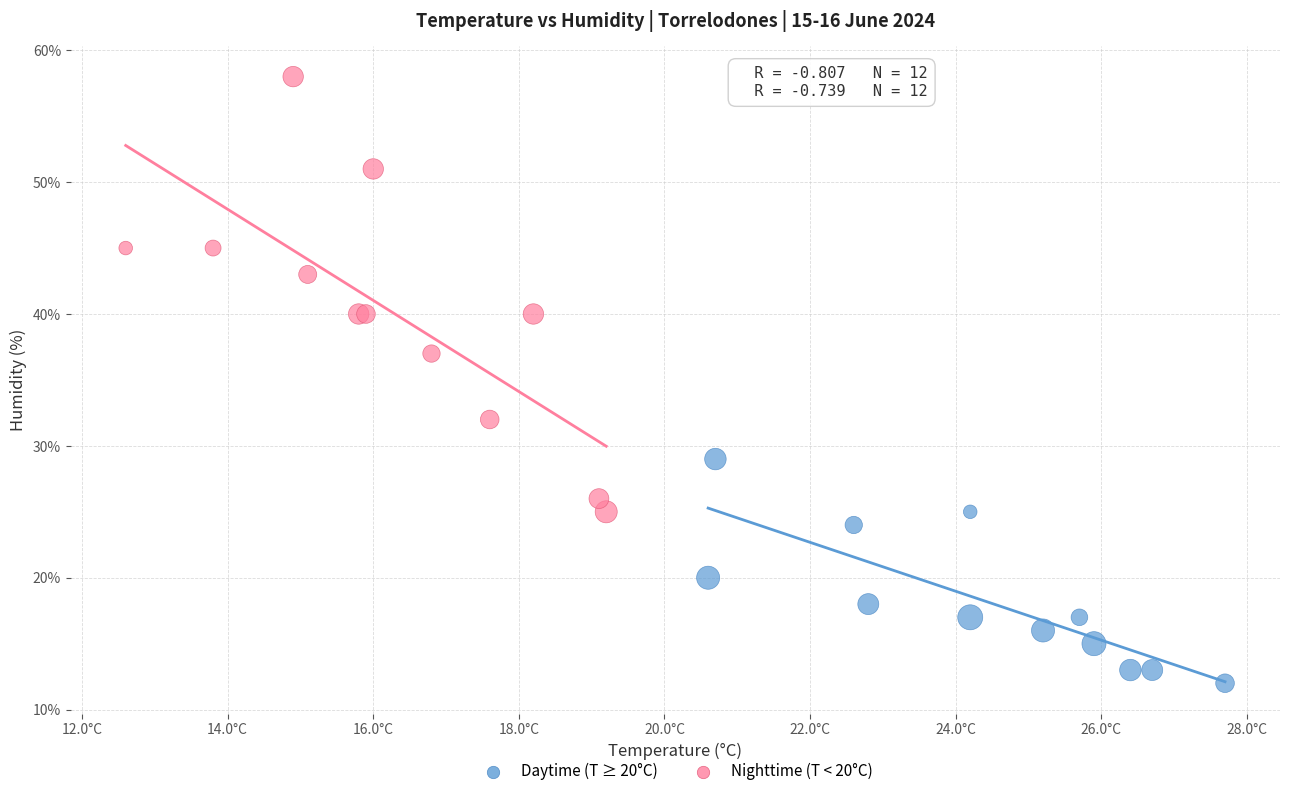

What are all the series names shown in the legend?

Daytime (T ≥ 20°C), Nighttime (T < 20°C)